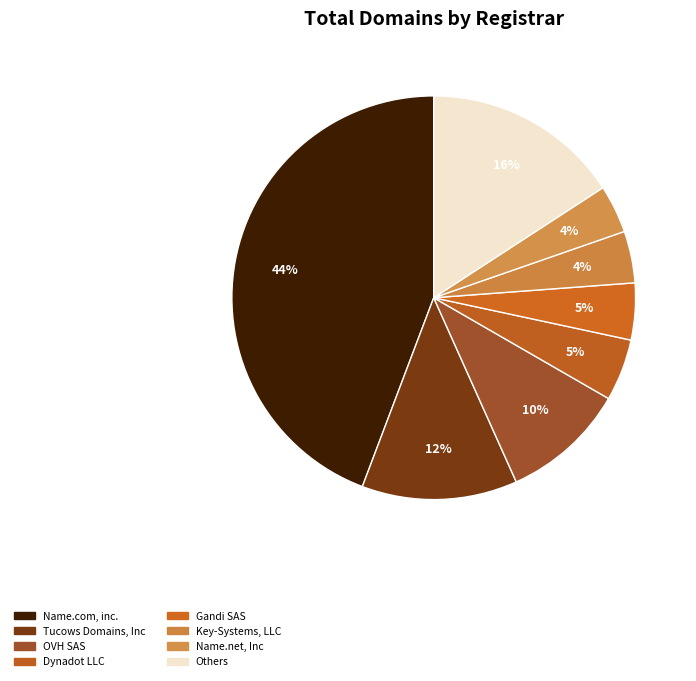

Is there any slice that represents more than half of the pie?

No